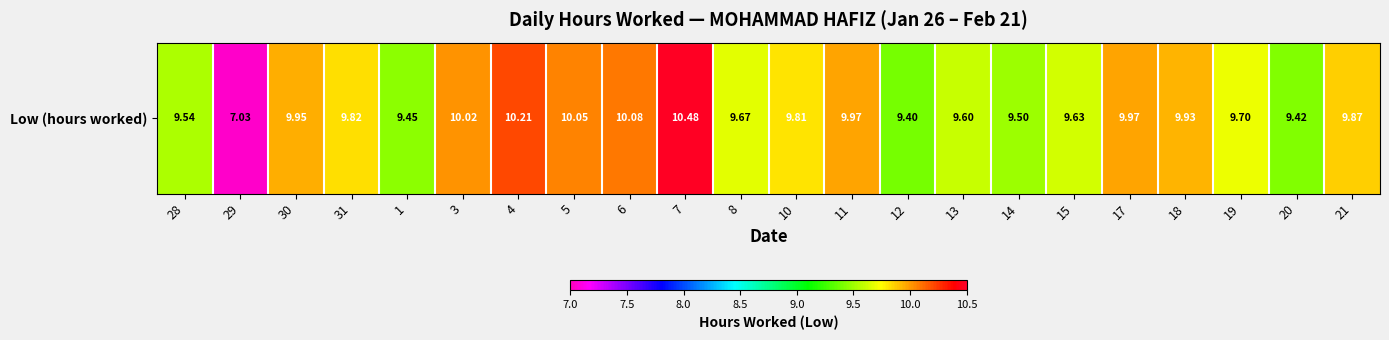

What is the maximum value shown in the chart?

10.5